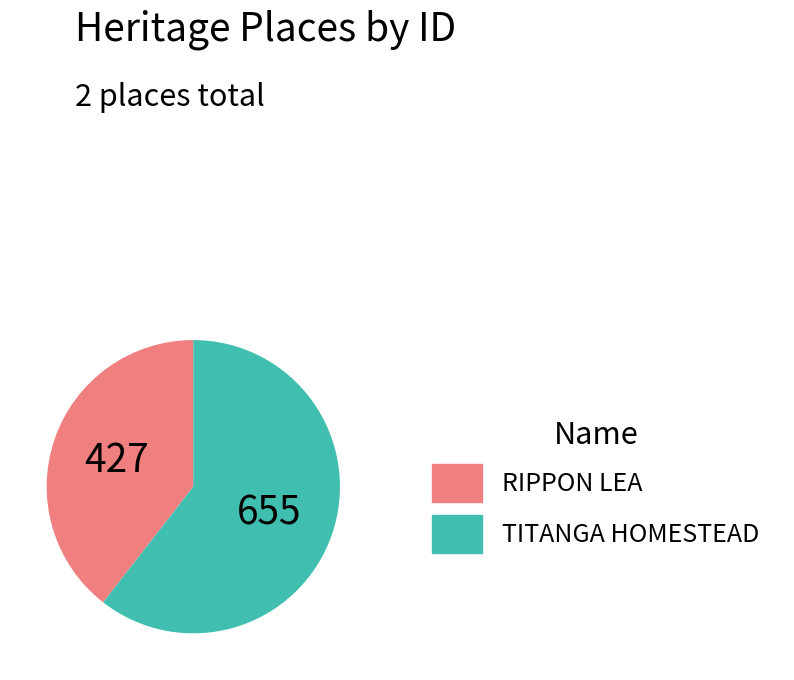

Is it true that TITANGA HOMESTEAD is 61% of the pie?

True